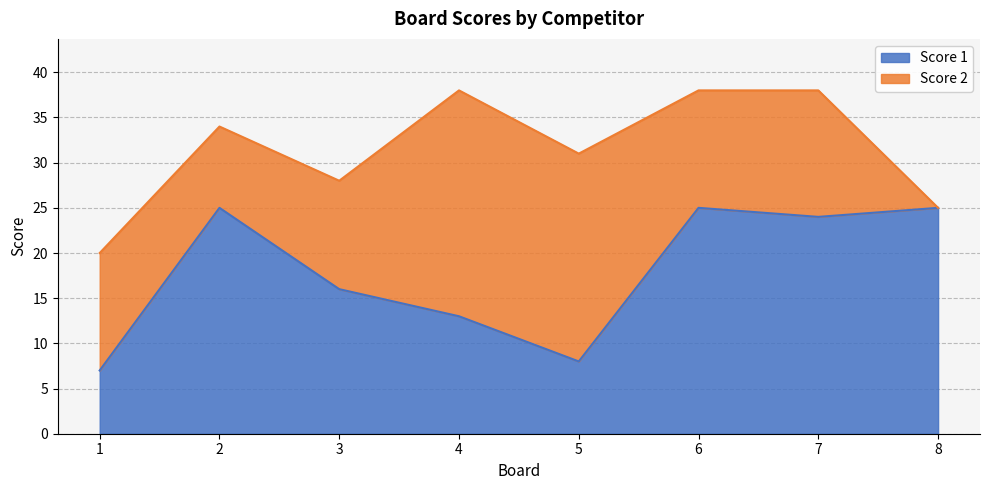

What is the difference between the maximum and minimum values?

18